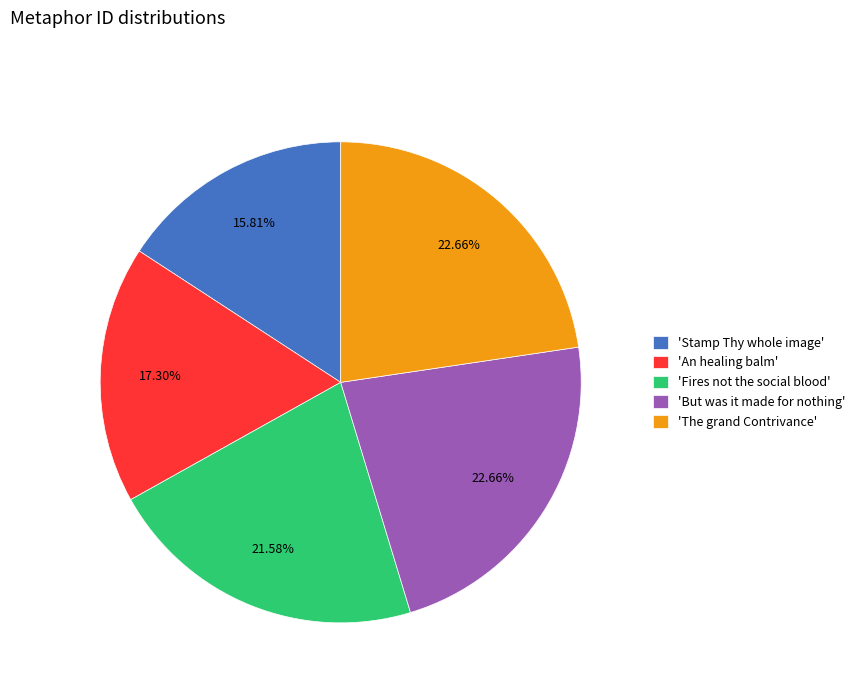

Do 'Stamp Thy whole image' and 'Fires not the social blood' together represent more than half of the pie?

No